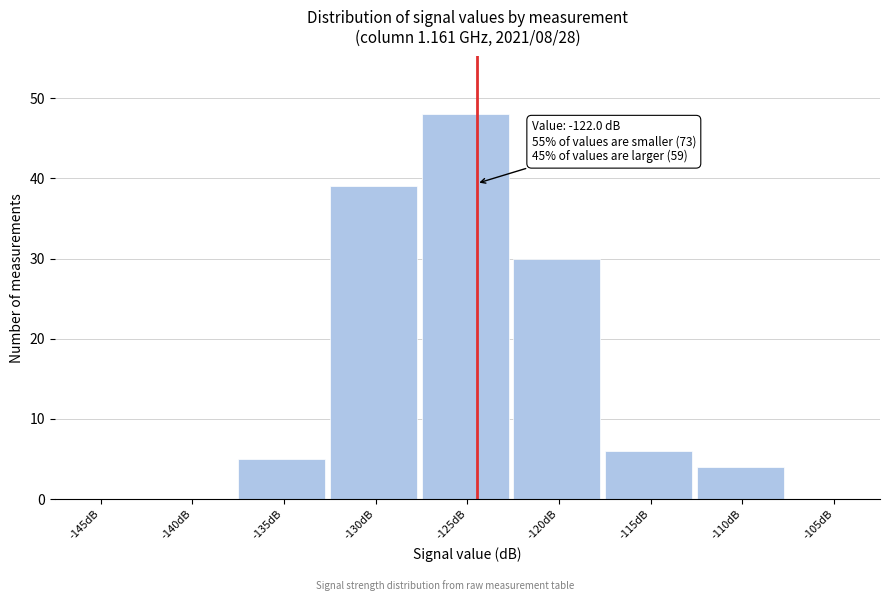

Reading right to left, what are all the values shown in this chart?

-105dB=0	-110dB=4	-115dB=6	-120dB=30	-125dB=48	-130dB=39	-135dB=5	-140dB=0	-145dB=0